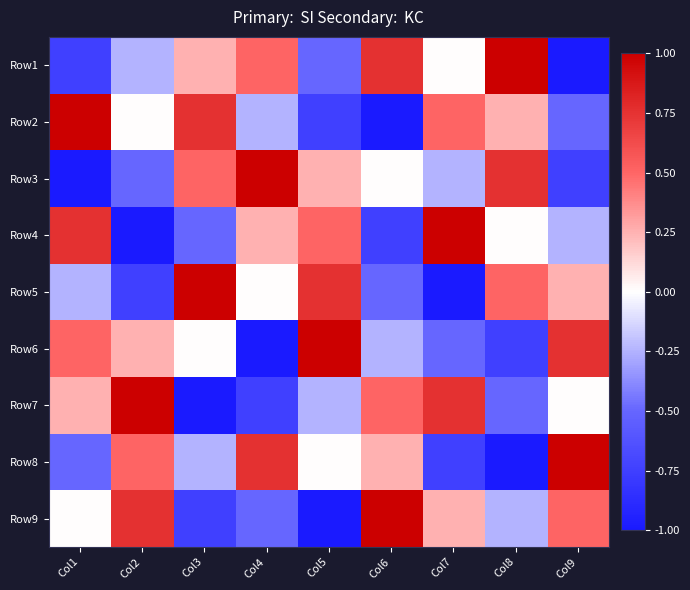

Reading left to right, transcribe all the data shown in this chart.

Row1: Col1=-0.8	Col2=-0.2	Col3=0.2	Col4=0.5	Col5=-0.5	Col6=0.8	Col7=0.0	Col8=1.0	Col9=-1.0
Row2: Col1=1.0	Col2=0.0	Col3=0.8	Col4=-0.2	Col5=-0.8	Col6=-1.0	Col7=0.5	Col8=0.2	Col9=-0.5
Row3: Col1=-1.0	Col2=-0.5	Col3=0.5	Col4=1.0	Col5=0.2	Col6=0.0	Col7=-0.2	Col8=0.8	Col9=-0.8
Row4: Col1=0.8	Col2=-1.0	Col3=-0.5	Col4=0.2	Col5=0.5	Col6=-0.8	Col7=1.0	Col8=0.0	Col9=-0.2
Row5: Col1=-0.2	Col2=-0.8	Col3=1.0	Col4=0.0	Col5=0.8	Col6=-0.5	Col7=-1.0	Col8=0.5	Col9=0.2
Row6: Col1=0.5	Col2=0.2	Col3=0.0	Col4=-1.0	Col5=1.0	Col6=-0.2	Col7=-0.5	Col8=-0.8	Col9=0.8
Row7: Col1=0.2	Col2=1.0	Col3=-1.0	Col4=-0.8	Col5=-0.2	Col6=0.5	Col7=0.8	Col8=-0.5	Col9=0.0
Row8: Col1=-0.5	Col2=0.5	Col3=-0.2	Col4=0.8	Col5=0.0	Col6=0.2	Col7=-0.8	Col8=-1.0	Col9=1.0
Row9: Col1=0.0	Col2=0.8	Col3=-0.8	Col4=-0.5	Col5=-1.0	Col6=1.0	Col7=0.2	Col8=-0.2	Col9=0.5